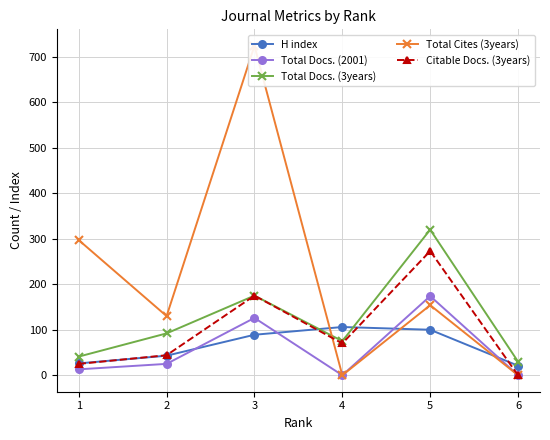

What is the value of the Total Cites (3years) point at the 1st from the left?

297